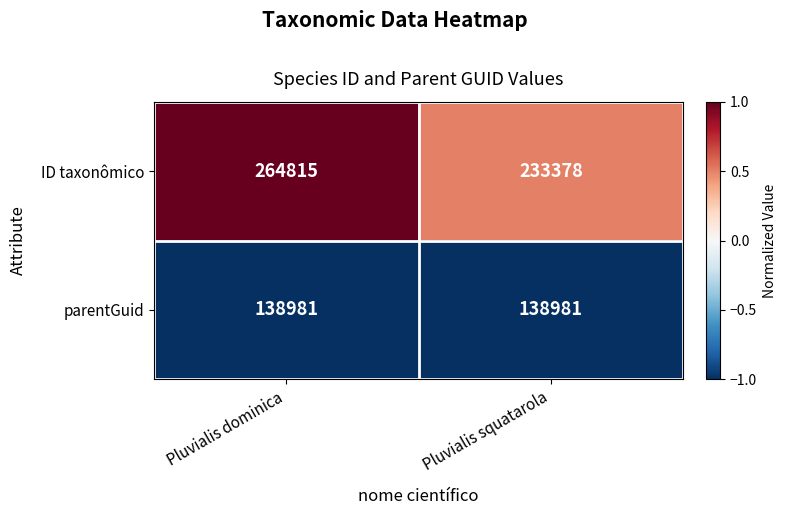

Which series has the widest spread of values?

ID taxonômico